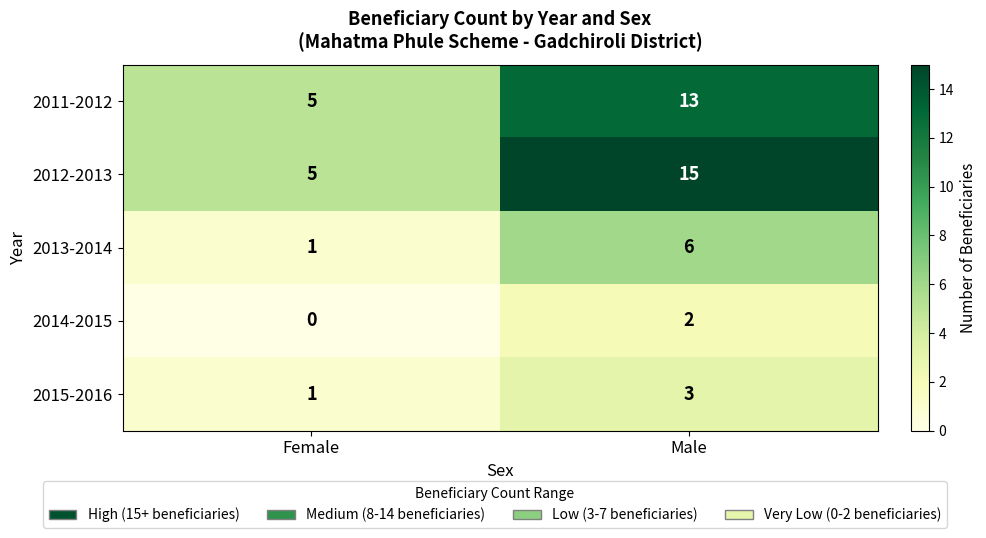

What is the sum of the 2013-2014 values at Female and Male?

7